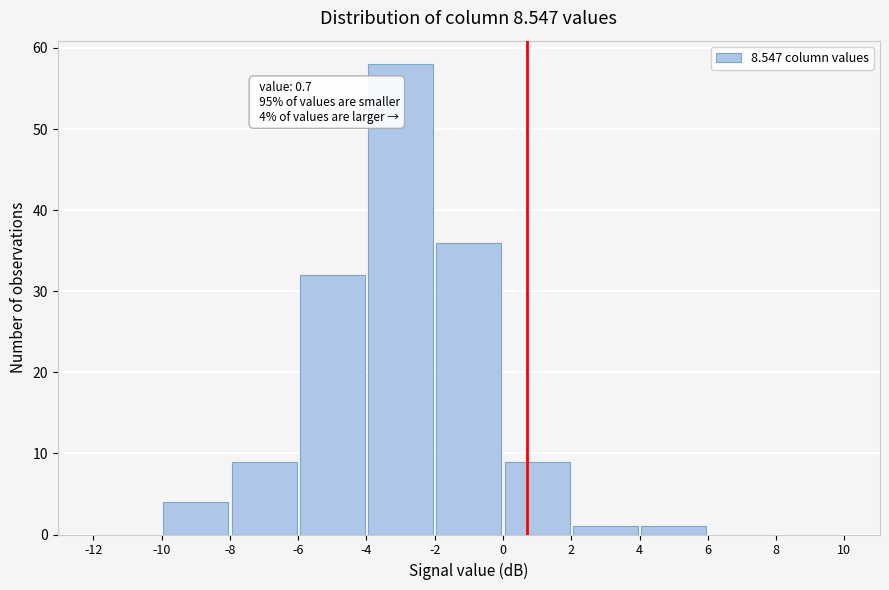

Which range on the x-axis has the tallest bar?

-4 to -2